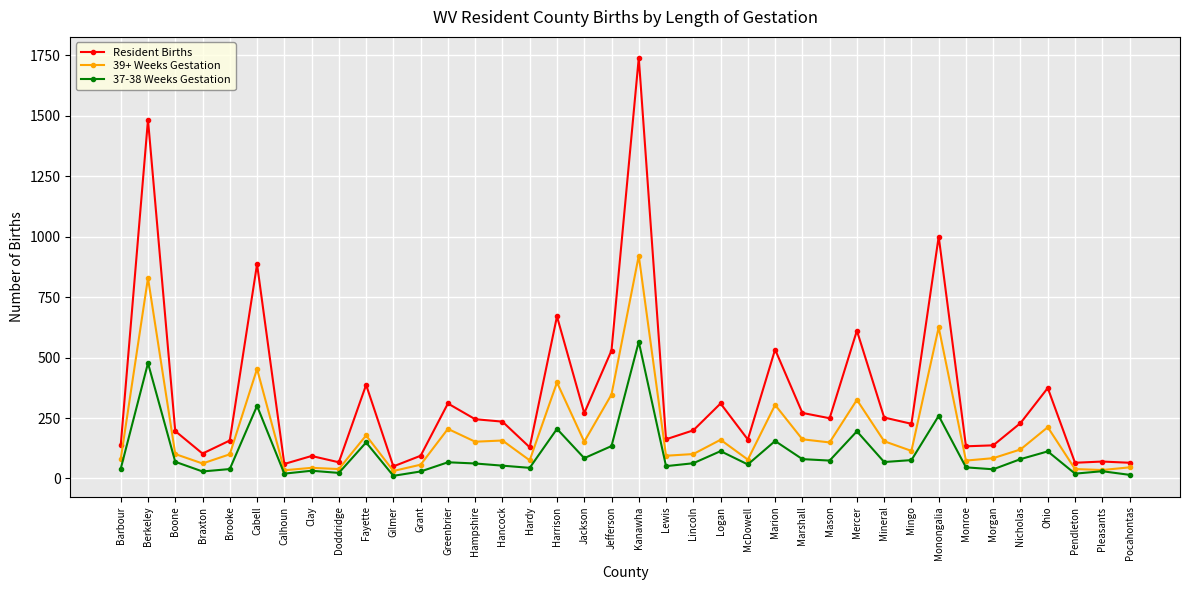

Rank the series by their average value, from highest to lowest.

Resident Births, 39+ Weeks Gestation, 37-38 Weeks Gestation